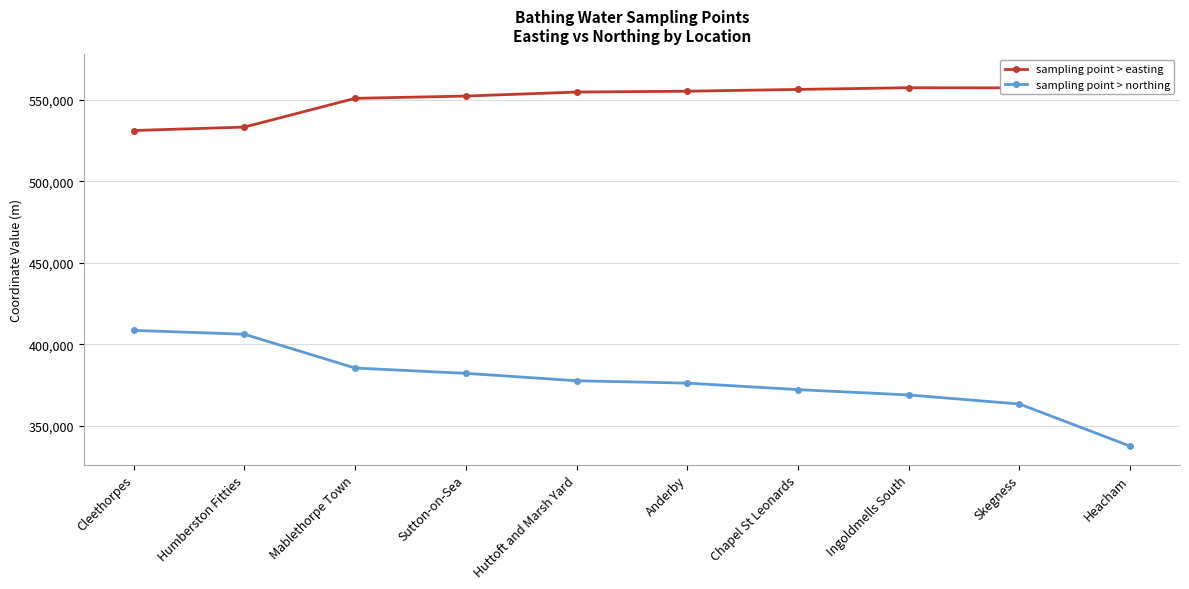

True or false: sampling point > easting and sampling point > northing cross at least once.

False